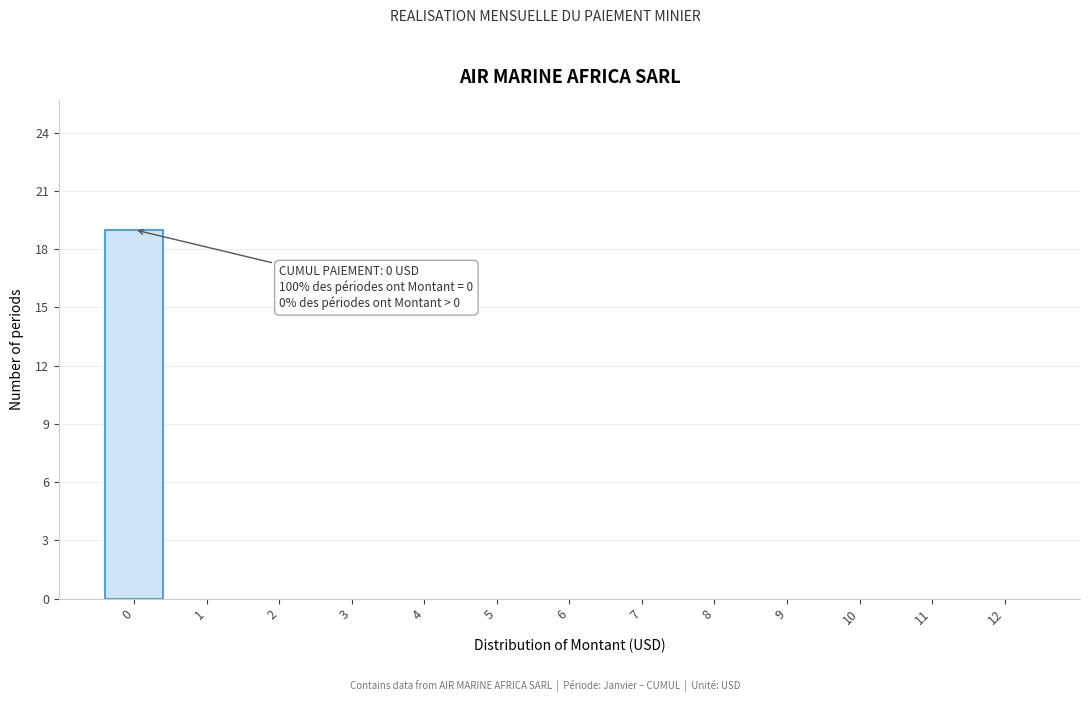

Reading right to left, what are all the values shown in this chart?

12=0	11=0	10=0	9=0	8=0	7=0	6=0	5=0	4=0	3=0	2=0	1=0	0=19